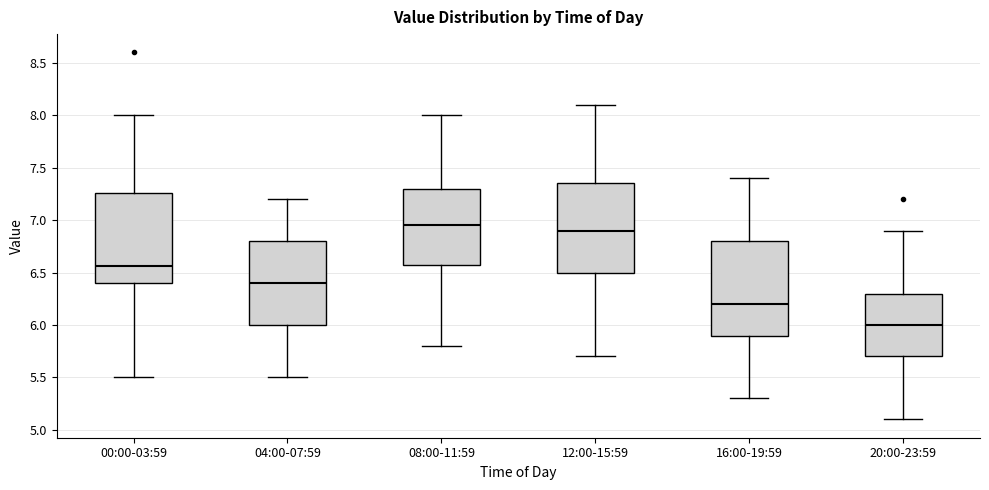

Reading left to right, transcribe this box plot: for each box, give where its median line is, the range the box spans, and where its two whiskers end, as read against the y-axis. The values are not printed on the chart, so give them approximately, as read against the axis.

00:00-03:59: median 6.55, box 6.40 to 7.25, whiskers 5.50 to 8.00
04:00-07:59: median 6.40, box 6.00 to 6.80, whiskers 5.50 to 7.20
08:00-11:59: median 6.95, box 6.60 to 7.30, whiskers 5.80 to 8.00
12:00-15:59: median 6.90, box 6.50 to 7.35, whiskers 5.70 to 8.10
16:00-19:59: median 6.20, box 5.90 to 6.80, whiskers 5.30 to 7.40
20:00-23:59: median 6.00, box 5.70 to 6.30, whiskers 5.10 to 6.90